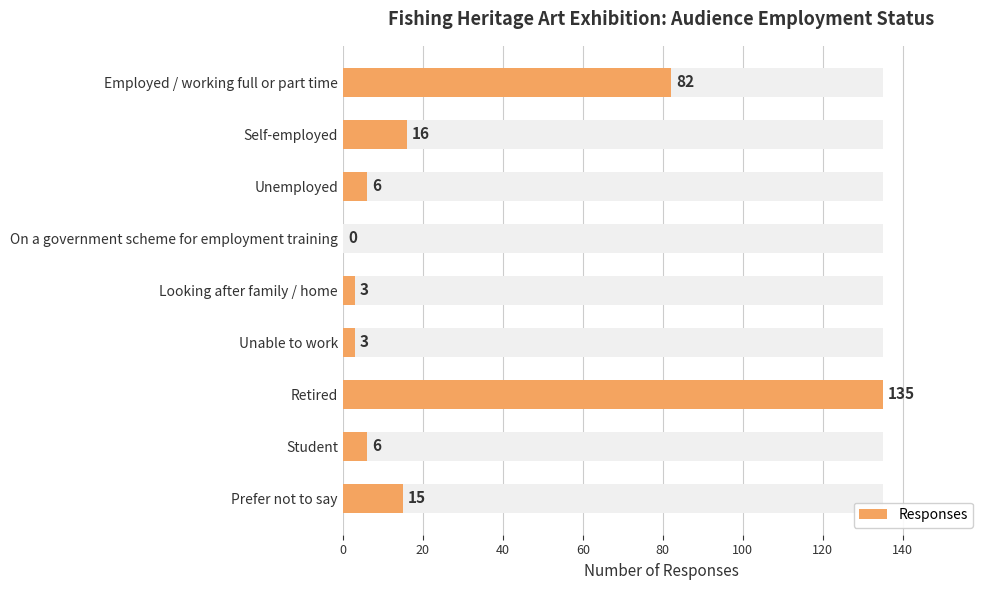

What is the value of the 3rd bar from the left?

6